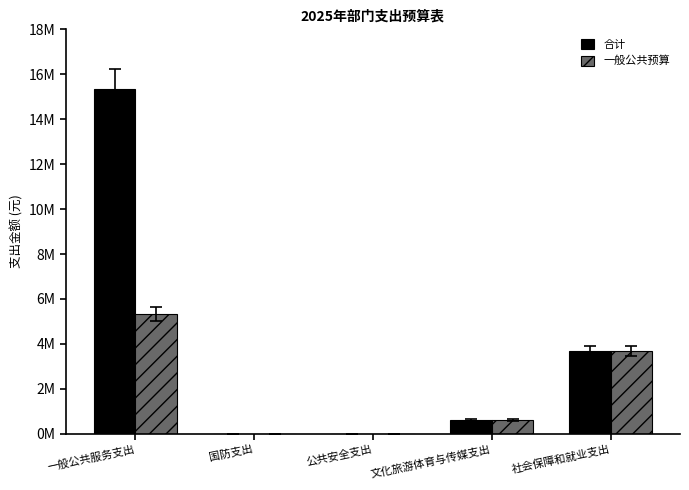

What is the average value of the 合计 series?

3930702.2